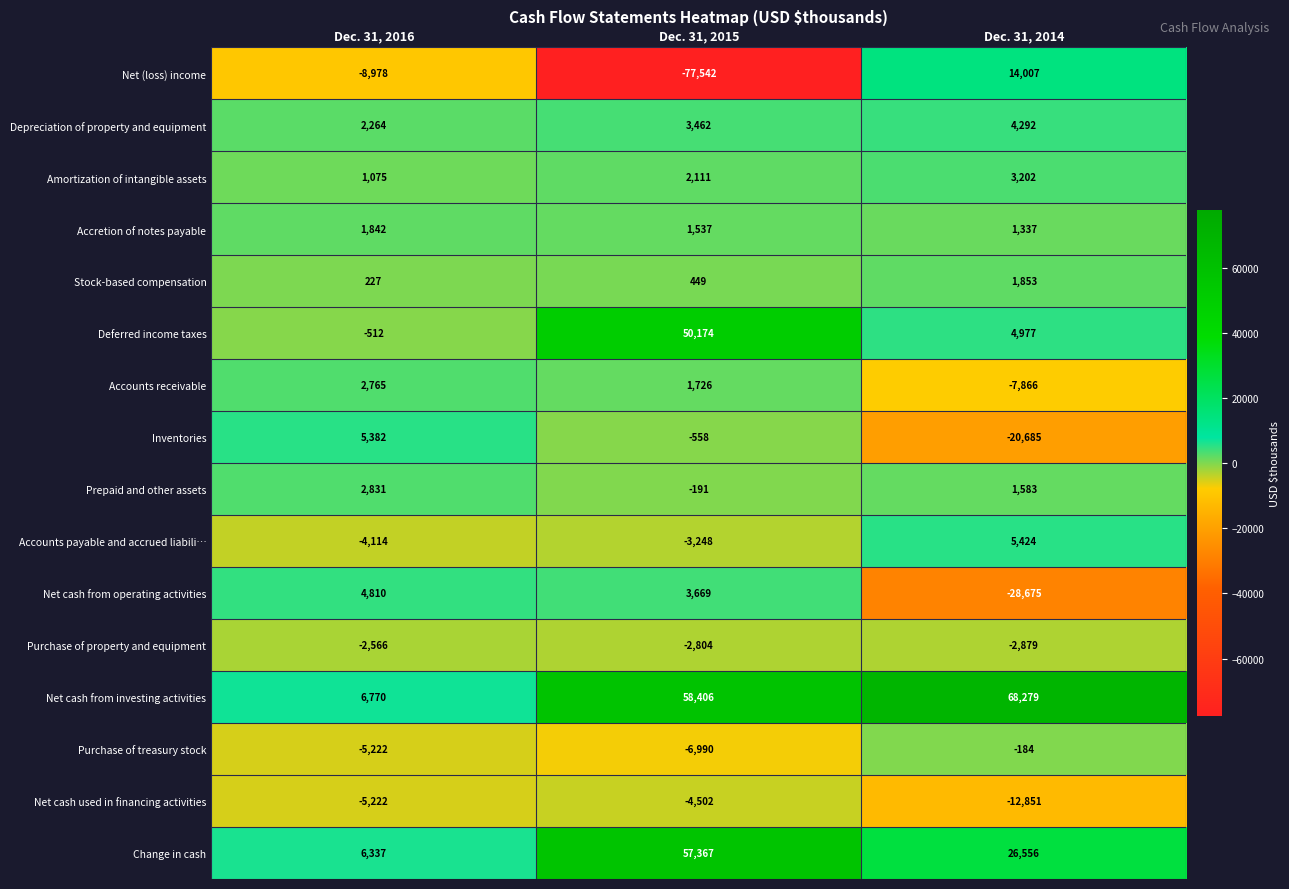

Where does the Net (loss) income series first go above -8978?

Dec. 31, 2014